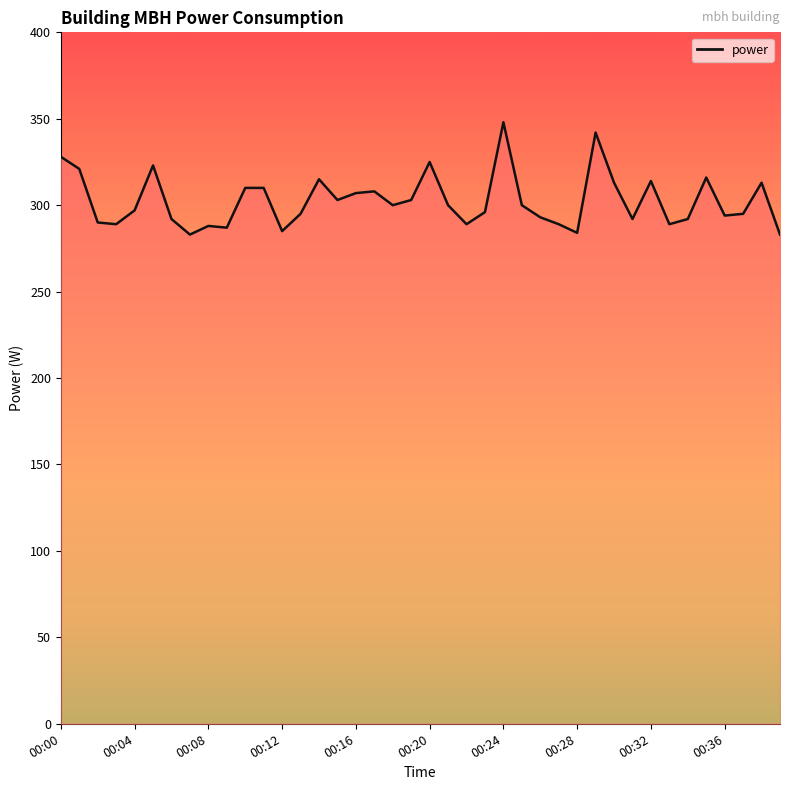

What is the minimum value shown in the chart?

283